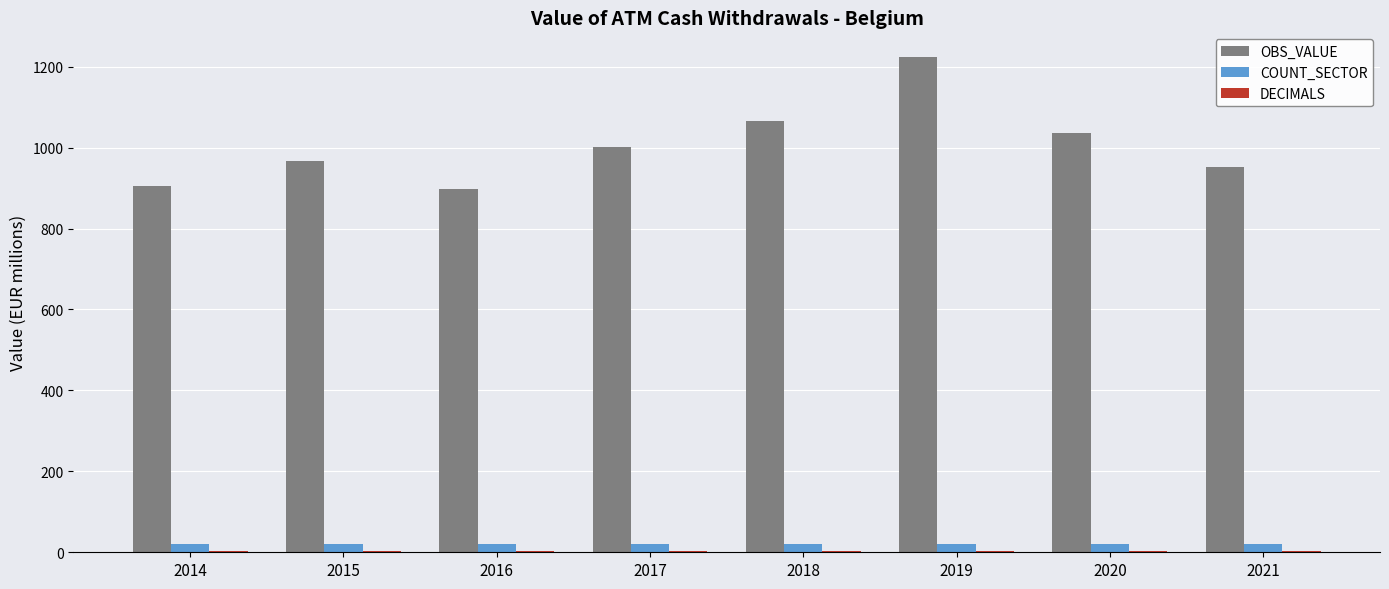

What is the total value across all series at 2021?

975.6